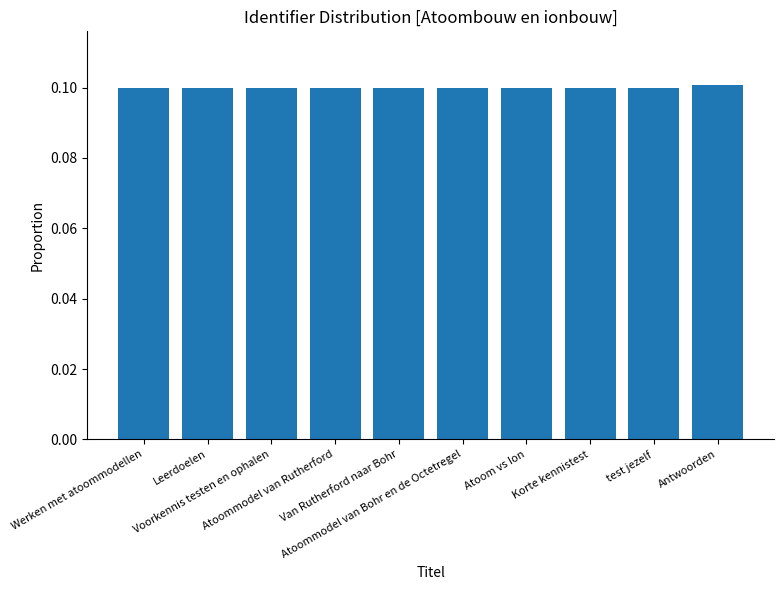

Reading right to left, extract all data points from this chart.

Antwoorden=0.1	test jezelf=0.1	Korte kennistest=0.1	Atoom vs Ion=0.1	Atoommodel van Bohr en de Octetregel=0.1	Van Rutherford naar Bohr=0.1	Atoommodel van Rutherford=0.1	Voorkennis testen en ophalen=0.1	Leerdoelen=0.1	Werken met atoommodellen=0.1